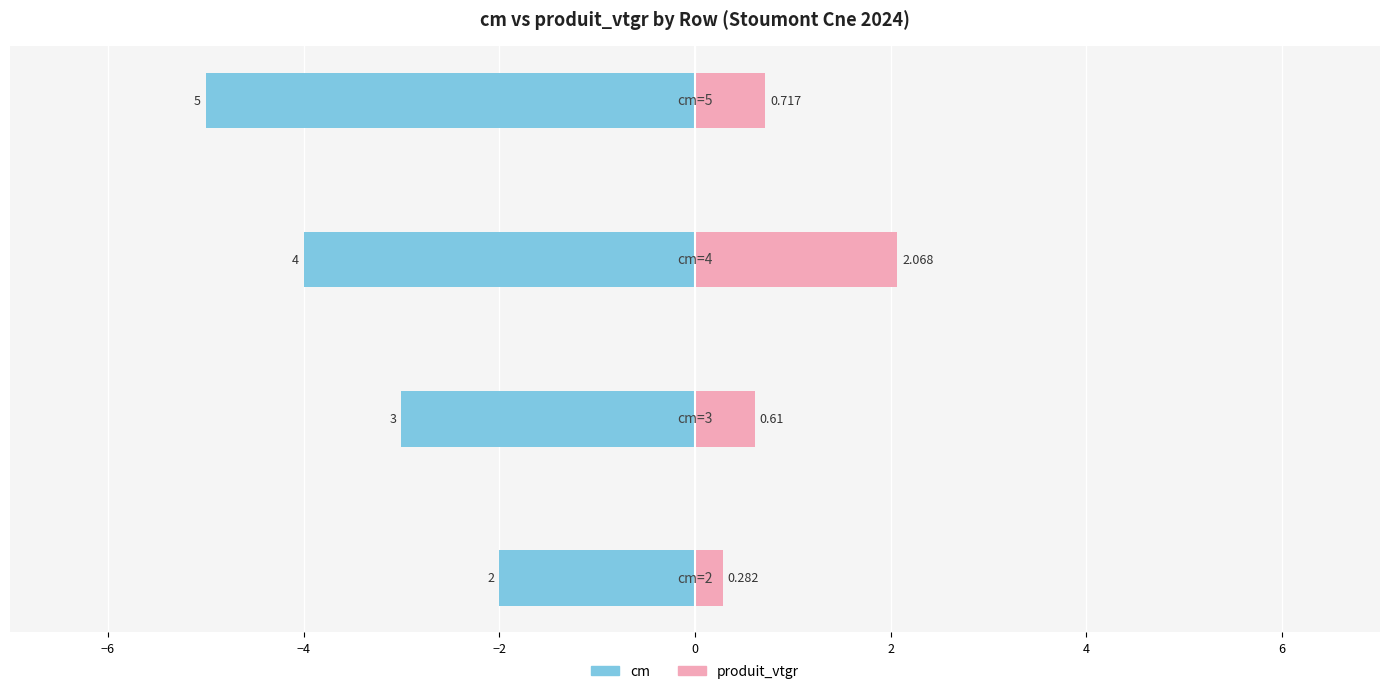

Is it true that cm equals -4.1 at −6?

False